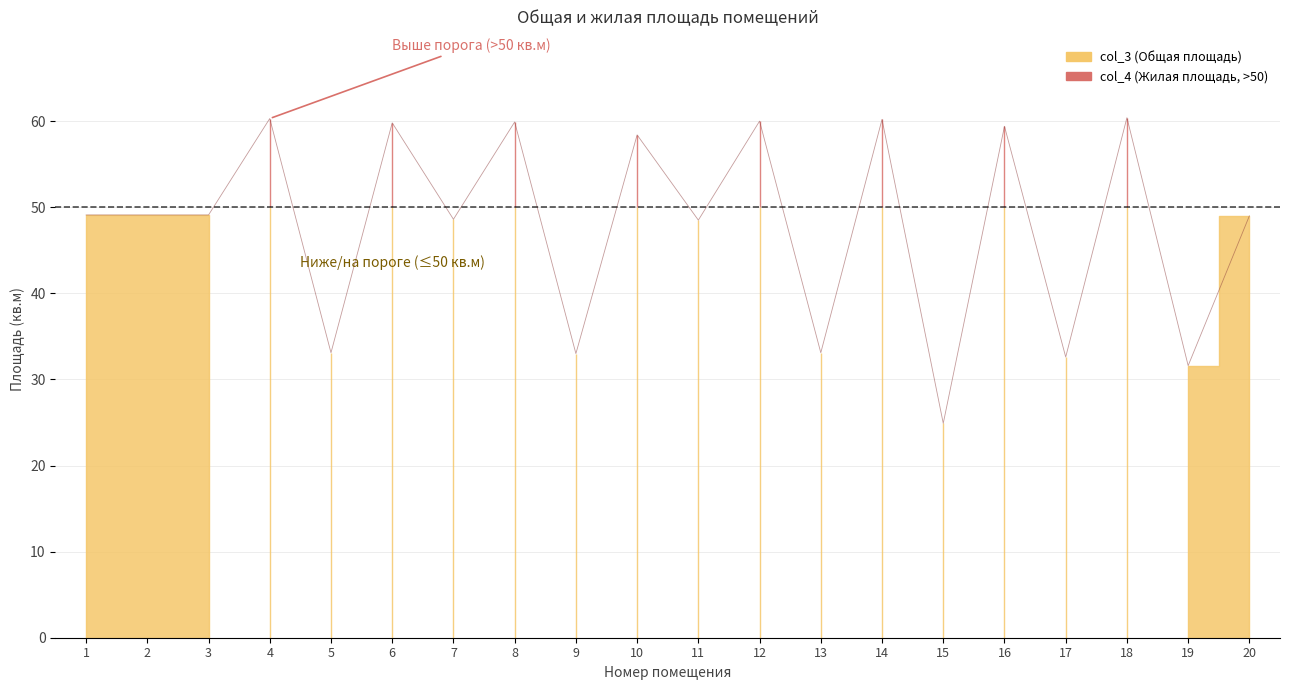

What is the sum of all values?

960.1